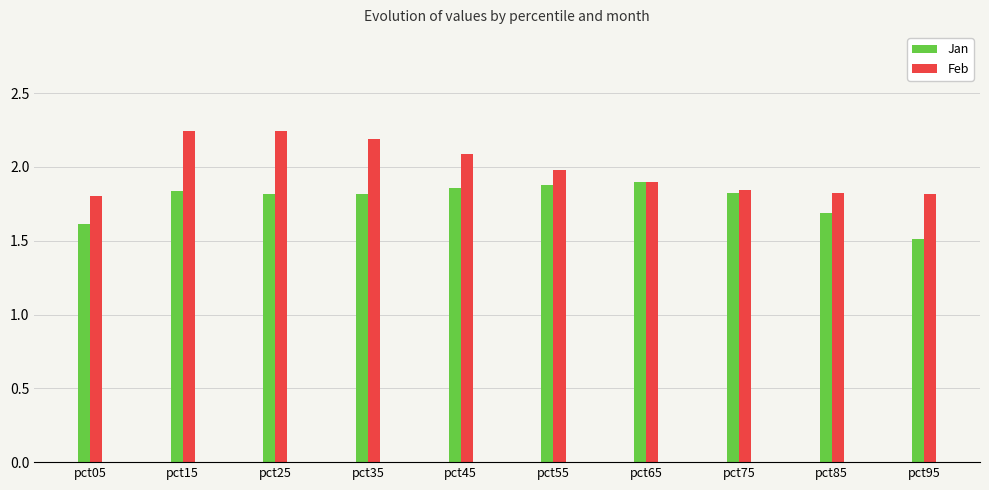

How many bars are there in total?

20